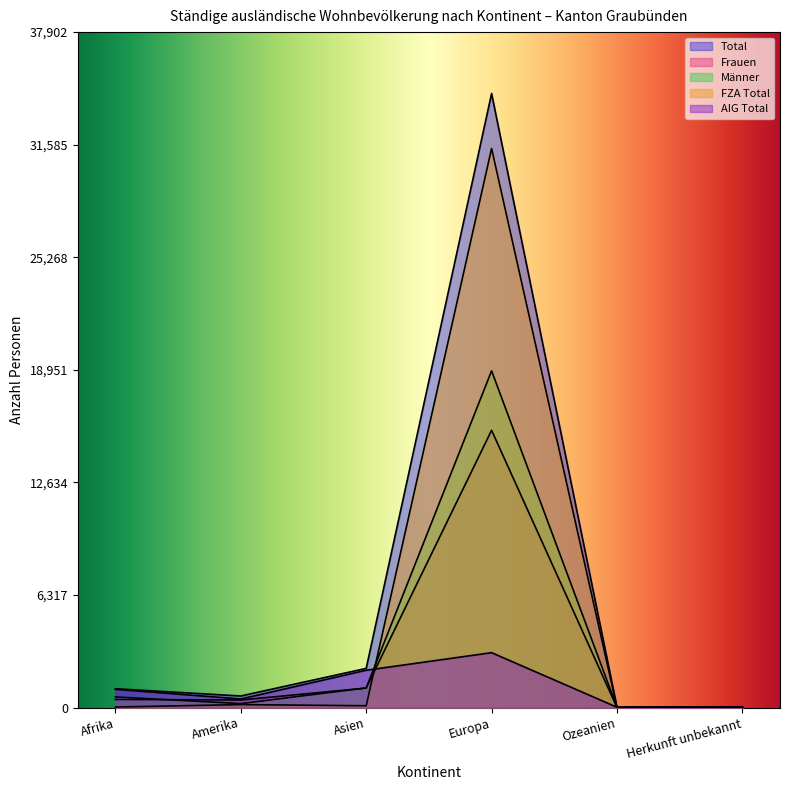

How many data points in Total are above 1059?

2